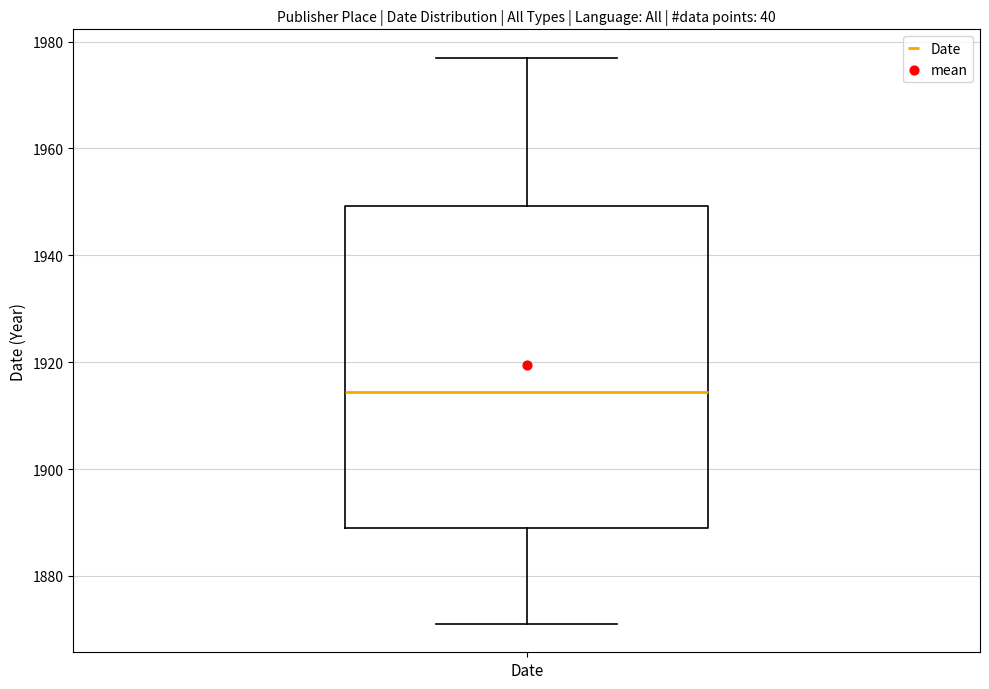

Transcribe this box plot: give where the median line is, the range the box spans, and where the two whiskers end, as read against the y-axis. The values are not printed on the chart, so give them approximately, as read against the axis.

median 1914, box 1890 to 1950, whiskers 1872 to 1978